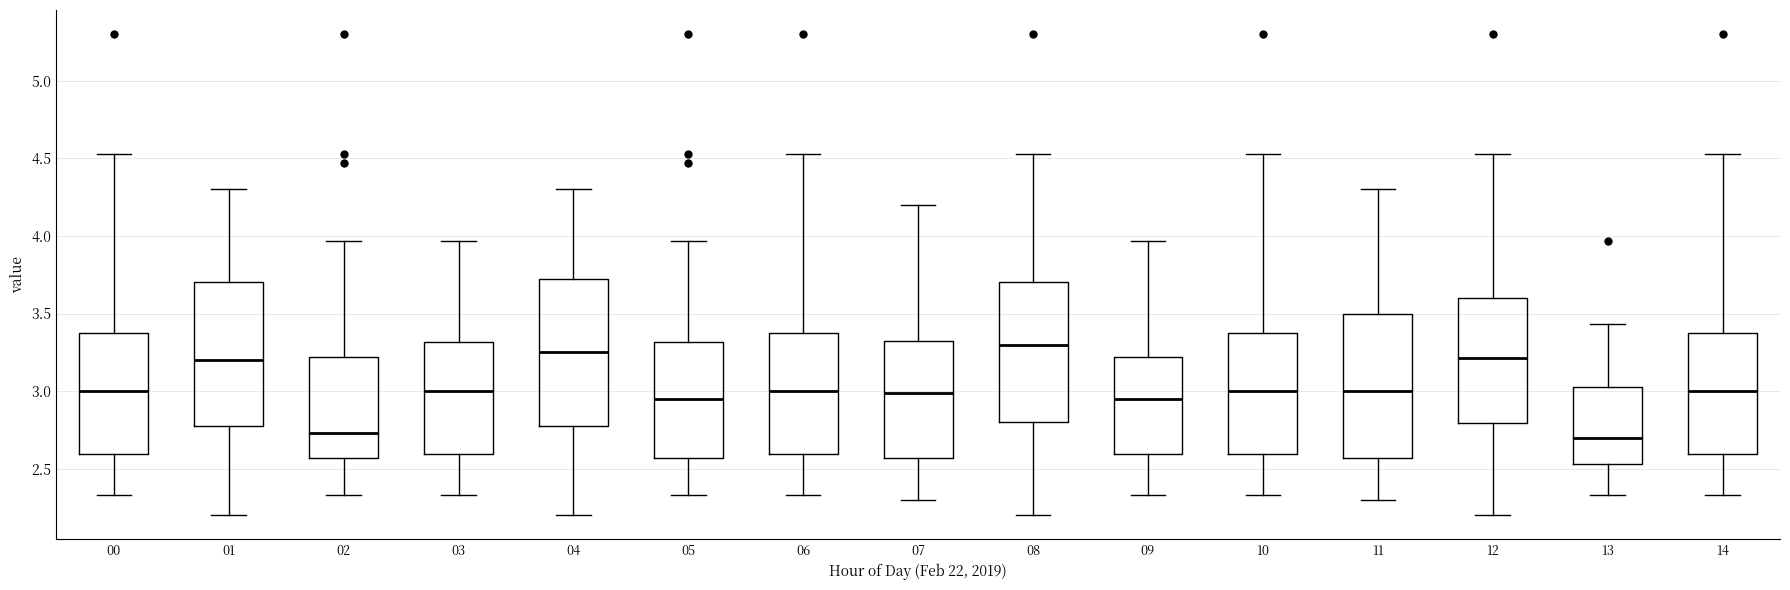

Where is the upper edge of the box at x = 11 on the y-axis? The values are not printed on the chart, so give them approximately, as read against the axis.

3.50